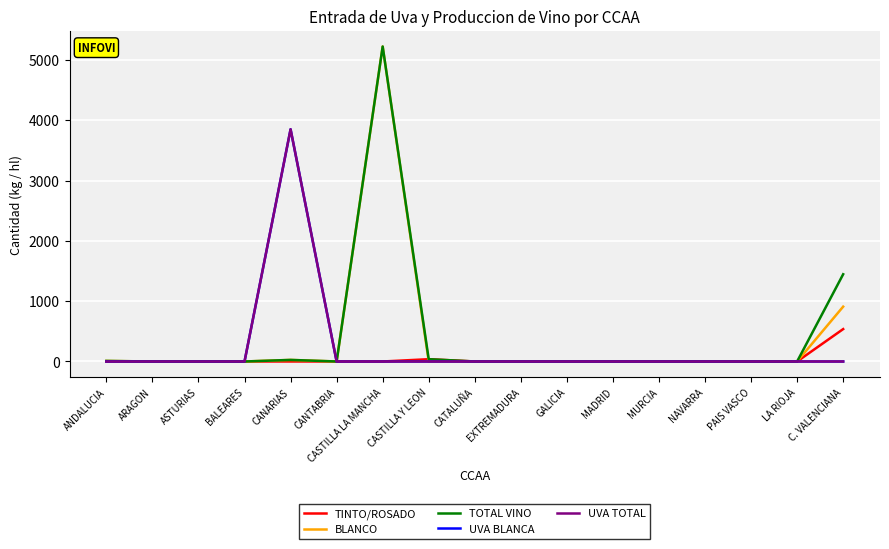

Which series has the largest total across all categories?

TOTAL VINO